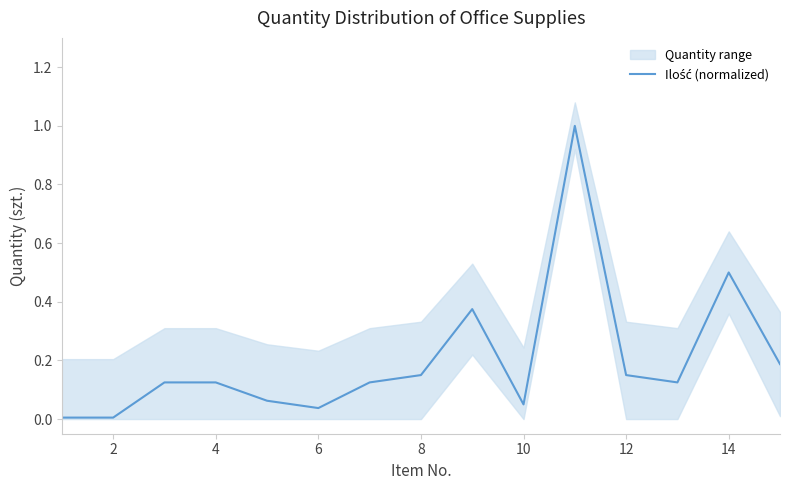

The chart shows a value of 0.2 at 16. True or false?

False